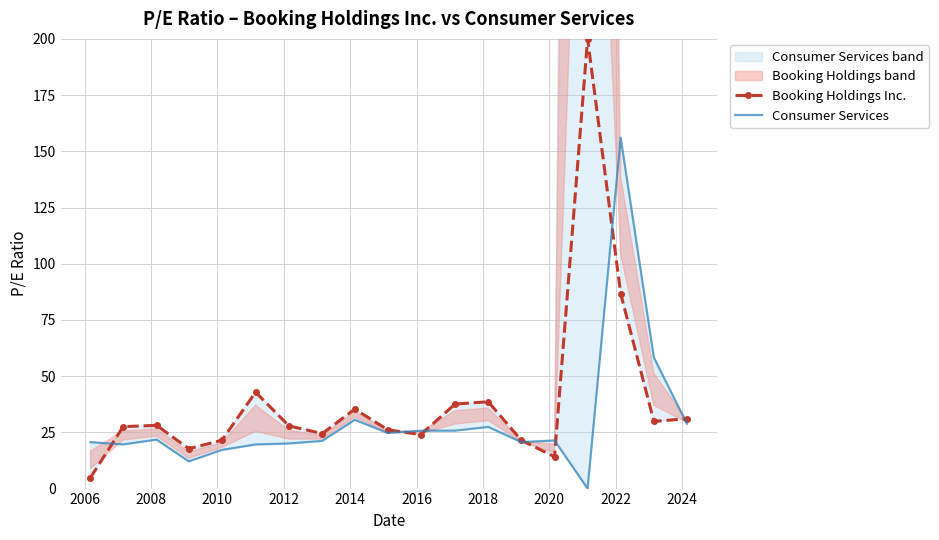

Reading right to left, transcribe all the data shown in this chart.

Booking Holdings Inc.: 31.1	29.9	86.7	200.0	14.2	21.5	38.6	37.6	24.0	26.1	35.4	24.4	27.9	42.9	21.5	17.7	28.1	27.5	4.9
Consumer Services: 28.8	58.3	156.1	0.0	21.4	20.7	27.4	25.8	25.7	24.7	30.6	21.2	20.1	19.6	17.2	12.1	21.8	19.6	20.6